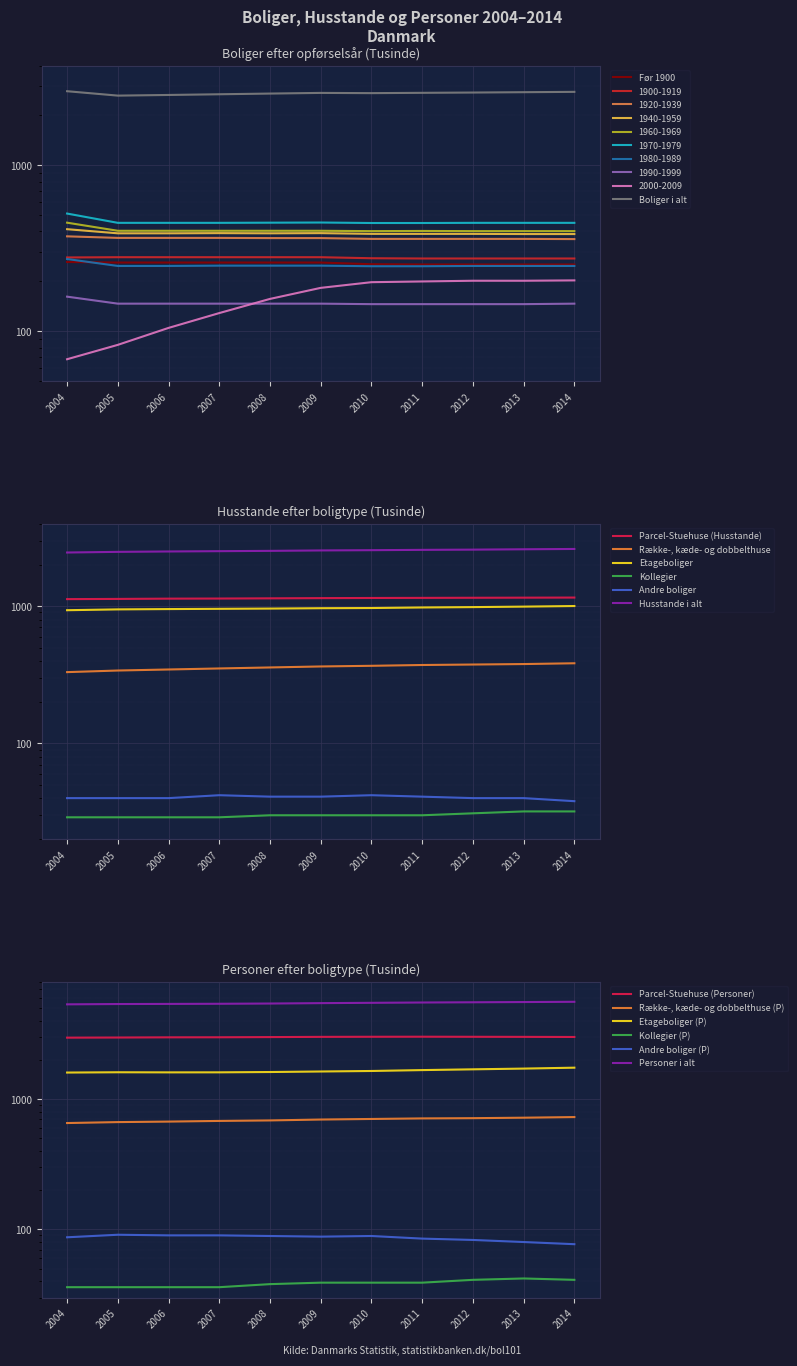

Rank the series by their maximum value, from lowest to highest.

Kollegier, Andre boliger, Række-, kæde- og dobbelthuse, Etageboliger, Parcel-Stuehuse (Husstande), Husstande i alt